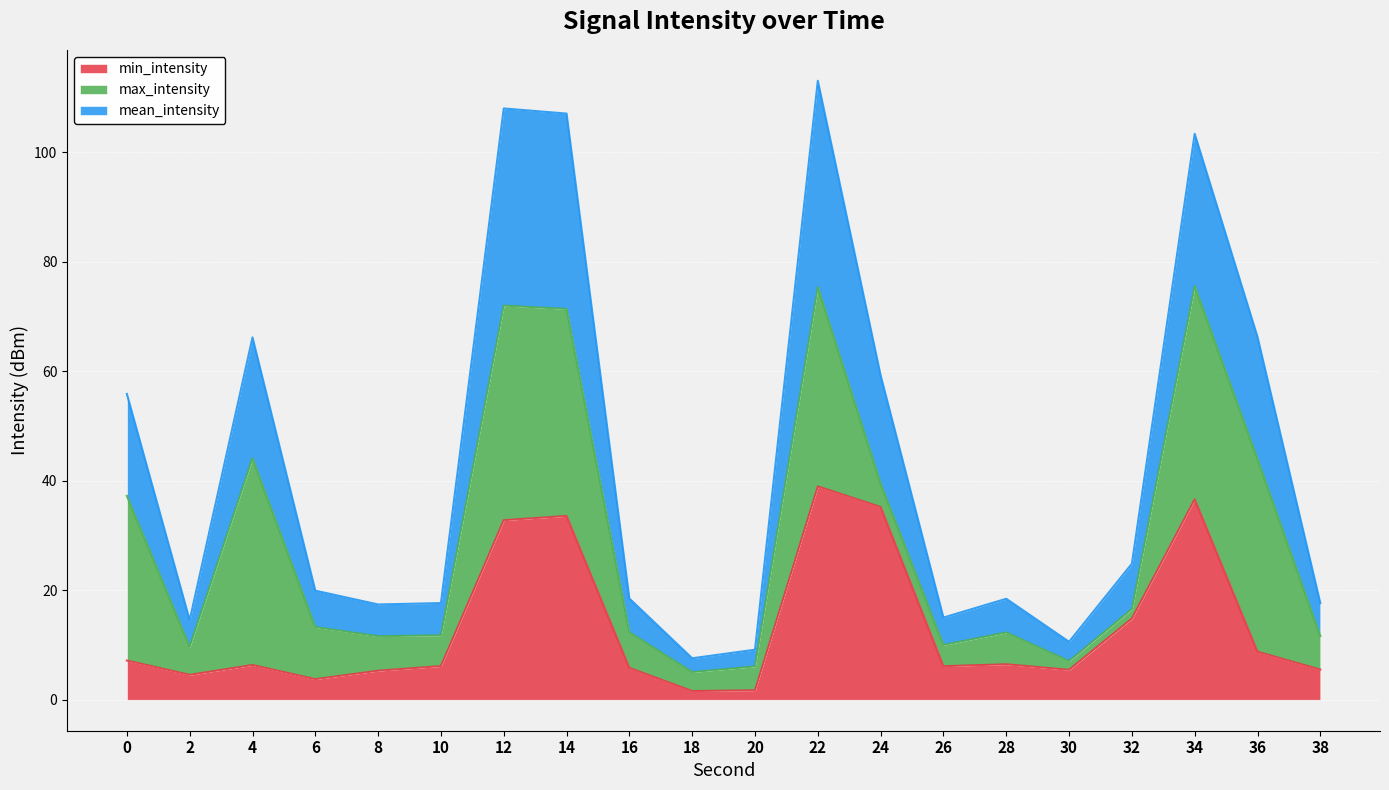

Where is min_intensity nearest to the value 20?

32